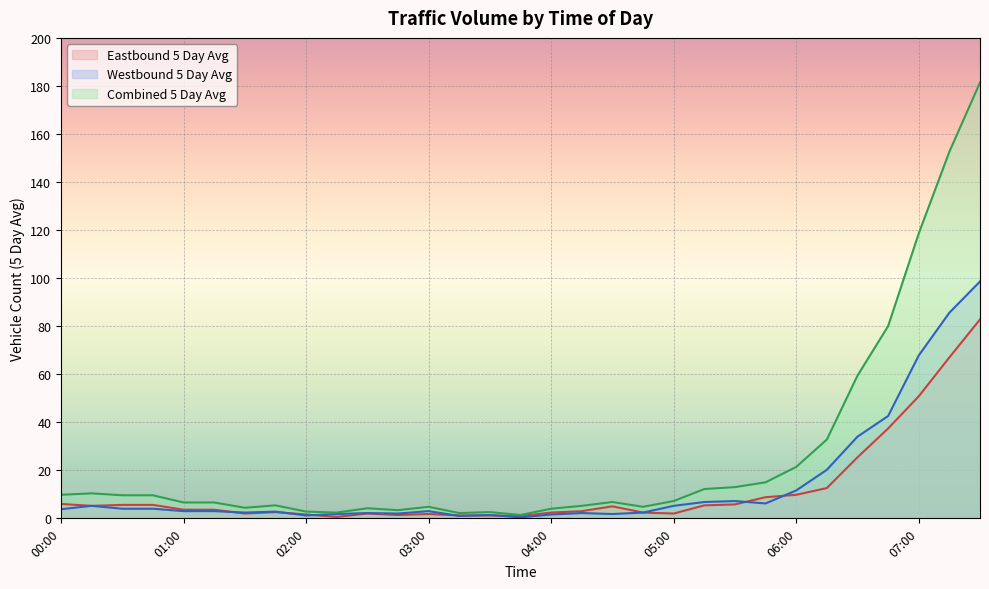

What is the lowest value of the Combined 5 Day Avg series?

1.4